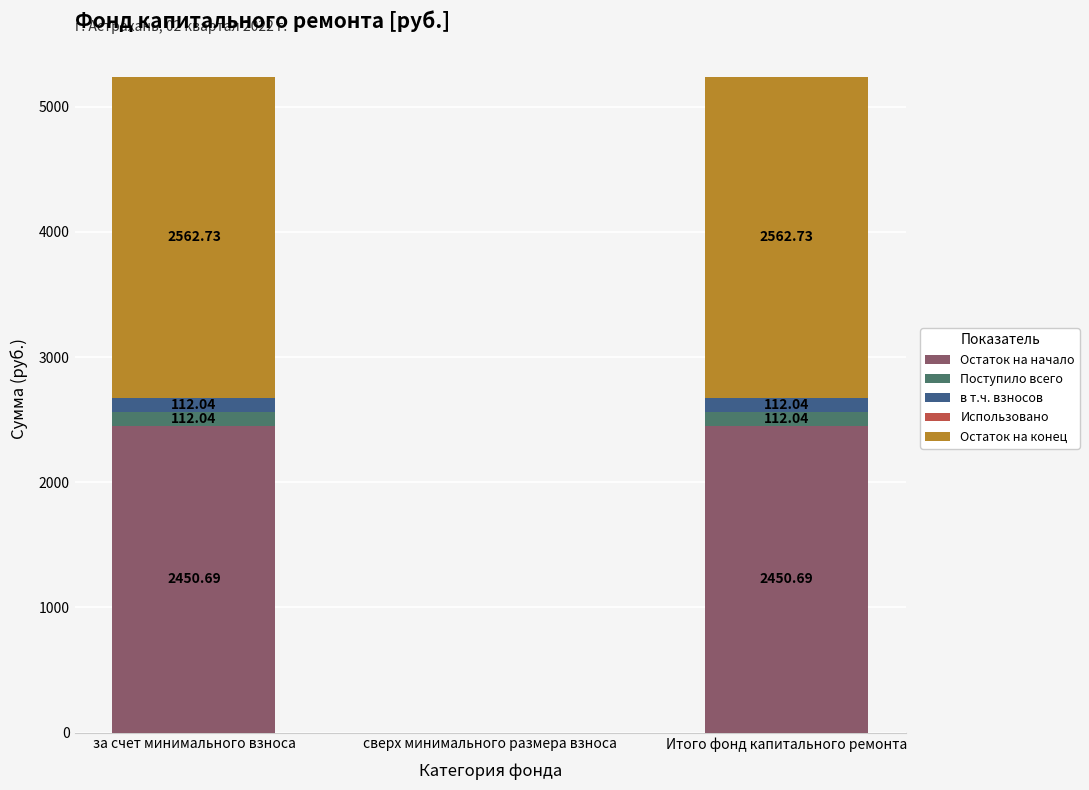

What is the sum of the Остаток на начало values at сверх минимального размера взноса and за счет минимального взноса?

2450.7